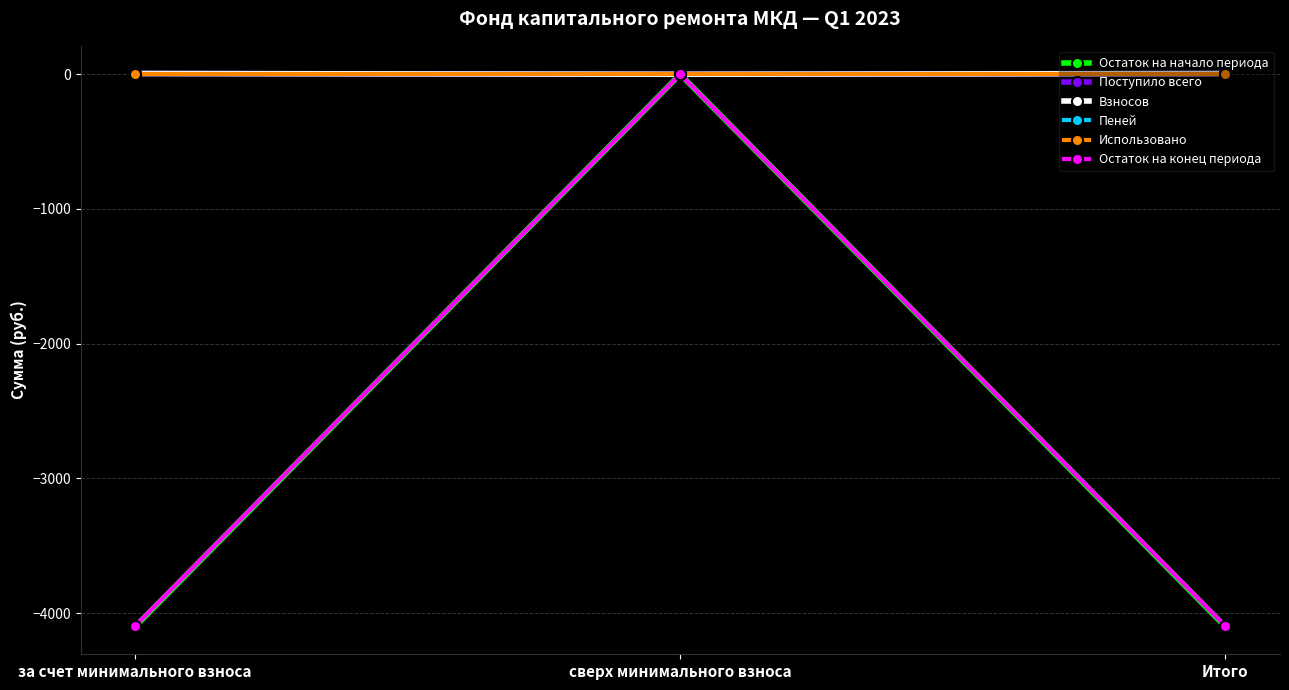

At which label is Использовано closest to 0?

за счет минимального взноса